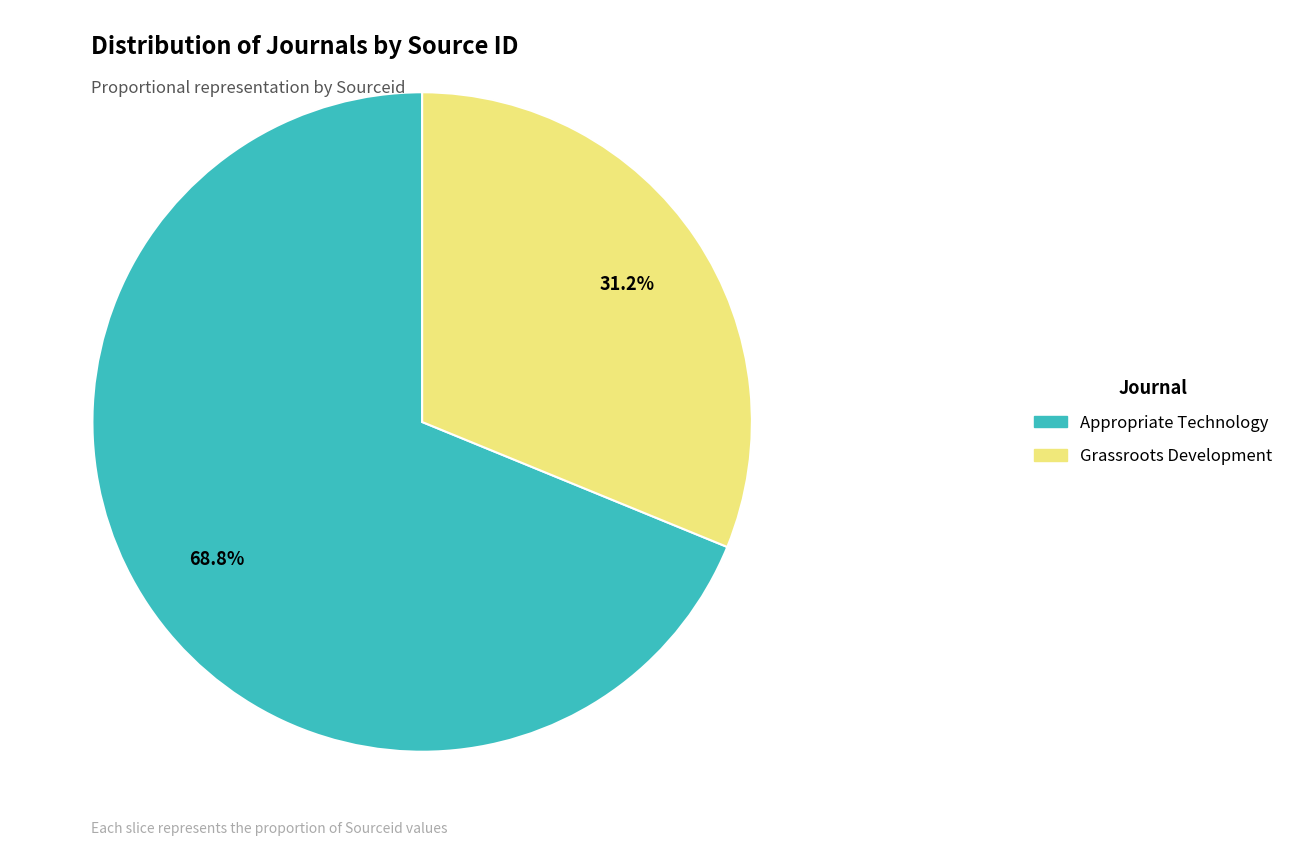

To the nearest percent, what portion does Appropriate Technology represent?

69%